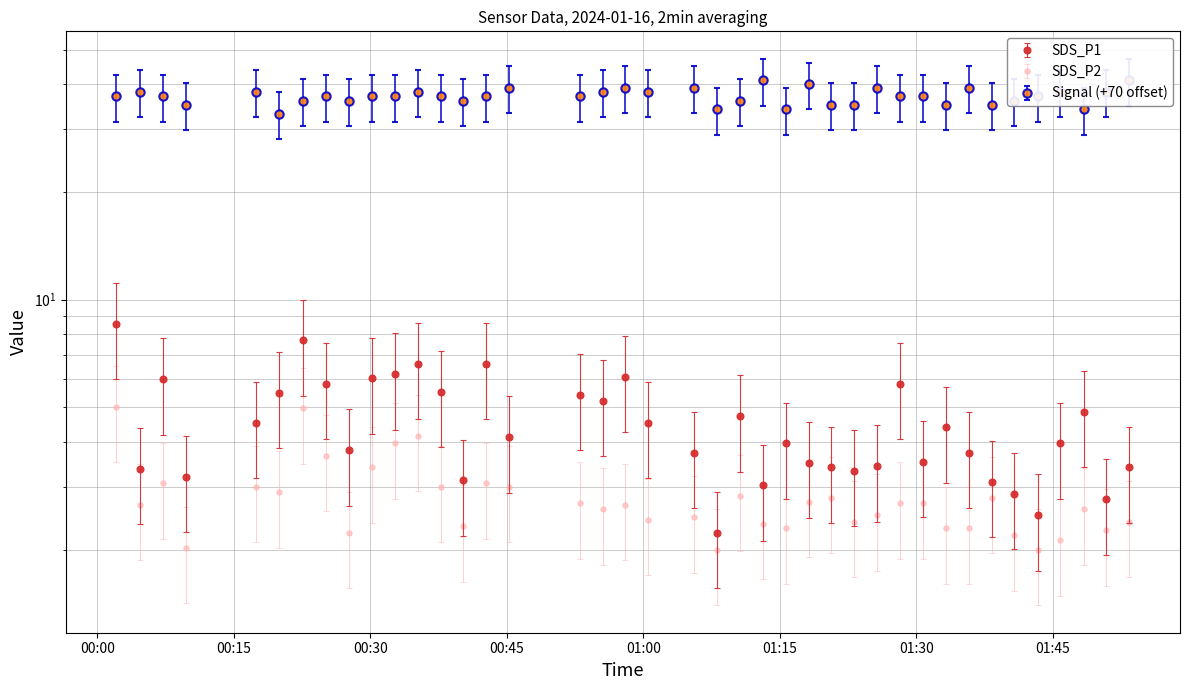

Which series has the largest range (max minus min)?

Signal